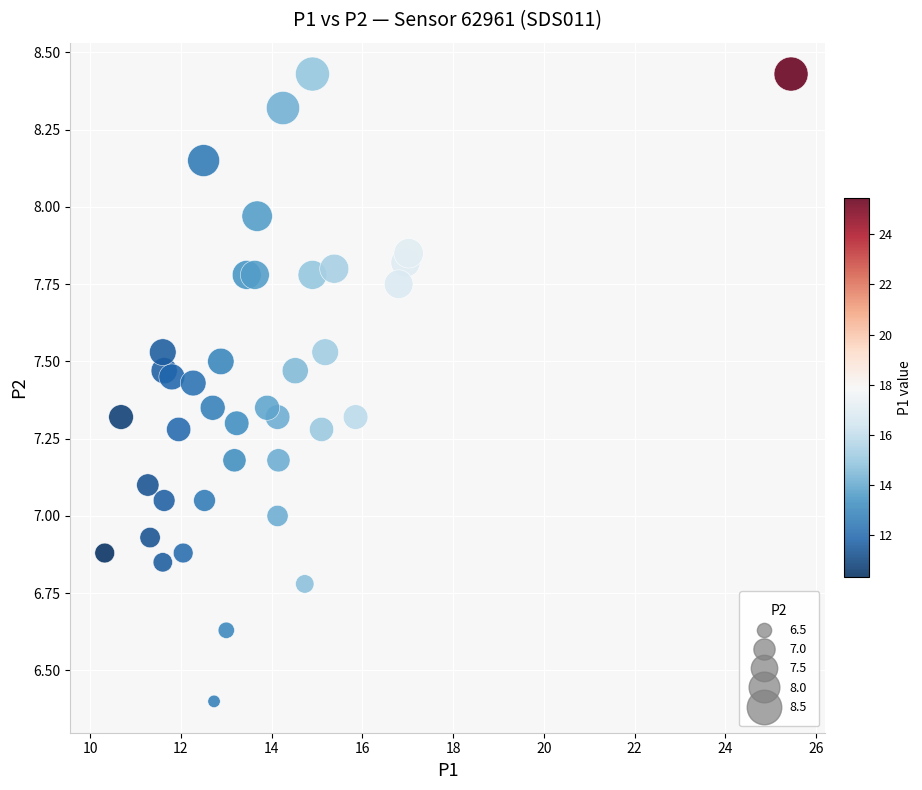

What is the range of X values (max minus min)?

15.1